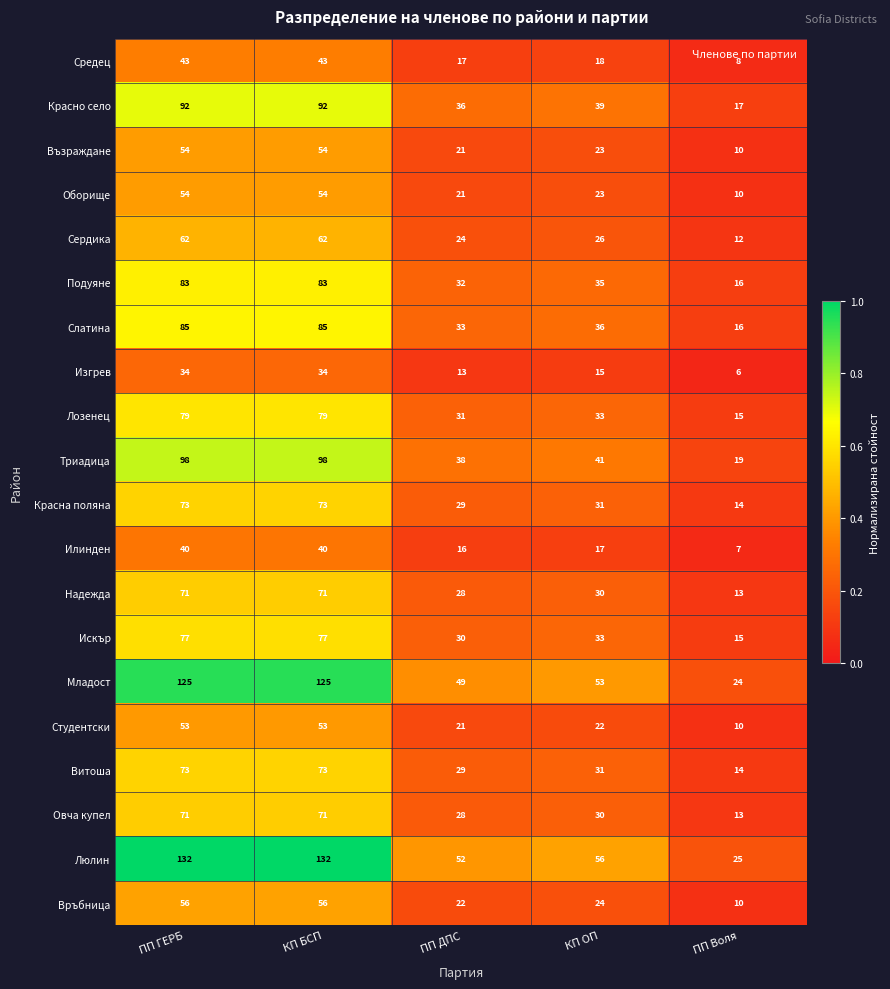

What is the difference between the maximum and minimum values in the Студентски series?

43